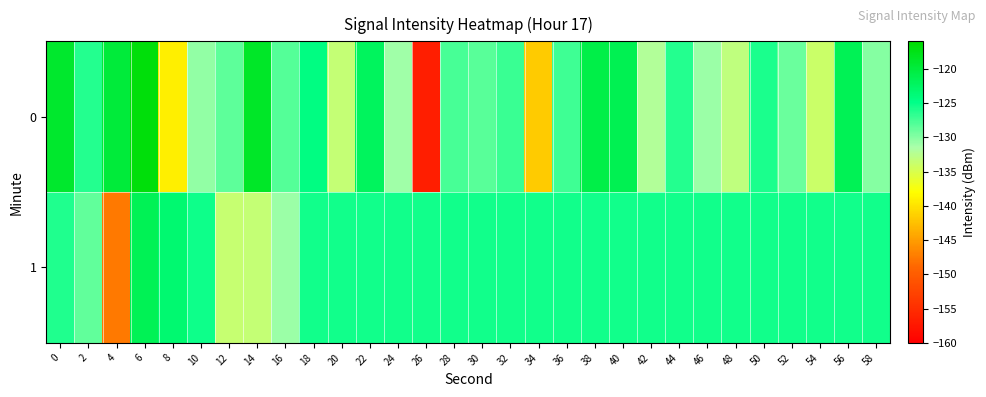

At which category is the sum across all series the highest?

6